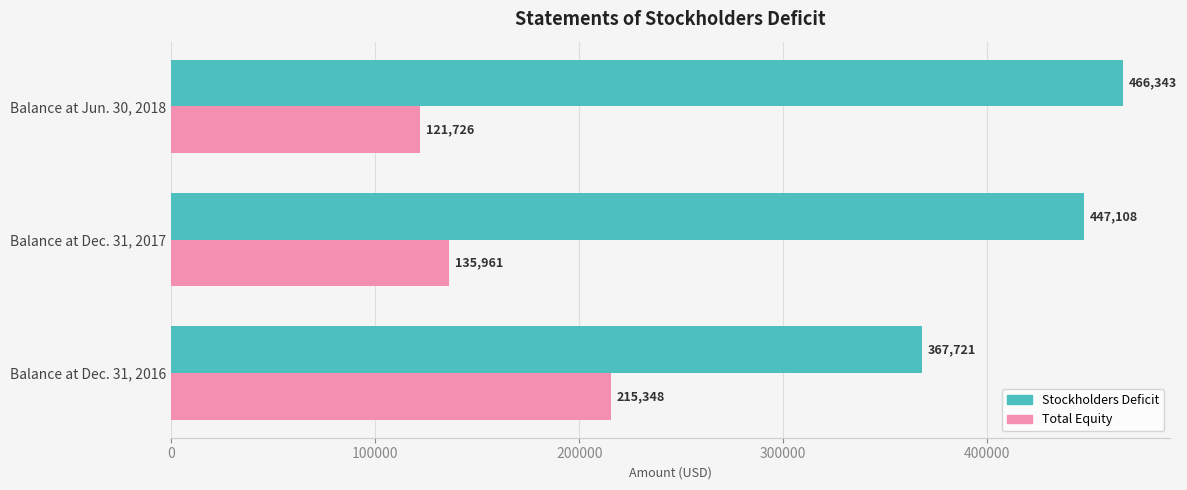

How many distinct data groups are displayed?

2